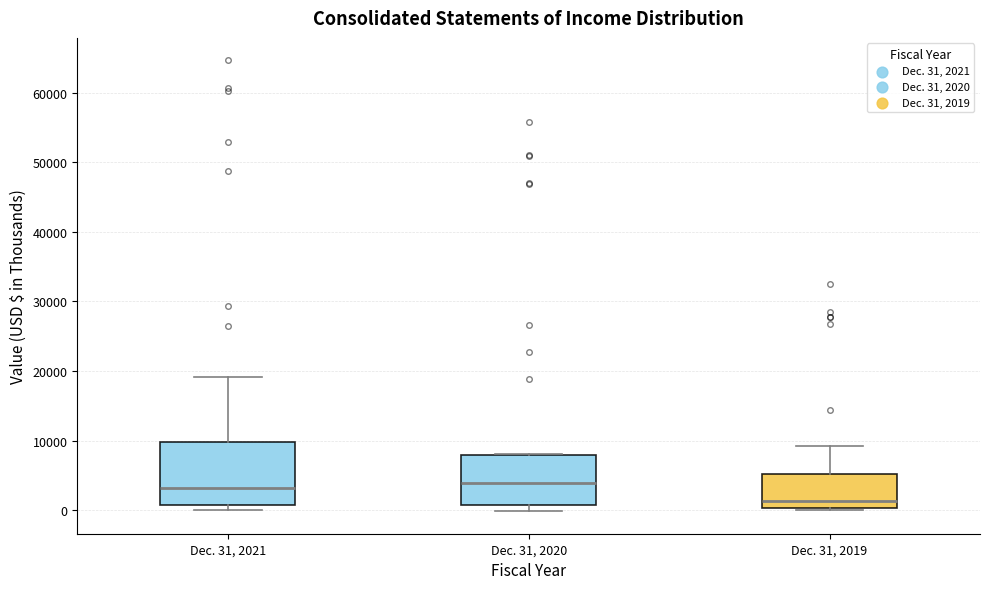

Reading left to right, transcribe this box plot: for each box, give where its median line is, the range the box spans, and where its two whiskers end, as read against the y-axis. The values are not printed on the chart, so give them approximately, as read against the axis.

Dec. 31, 2021: median 3000, box 1000 to 10000, whiskers 0 to 19000
Dec. 31, 2020: median 4000, box 1000 to 8000, whiskers 0 to 8000
Dec. 31, 2019: median 1000, box 0 to 5000, whiskers 0 (just below the box's lower edge) to 9000